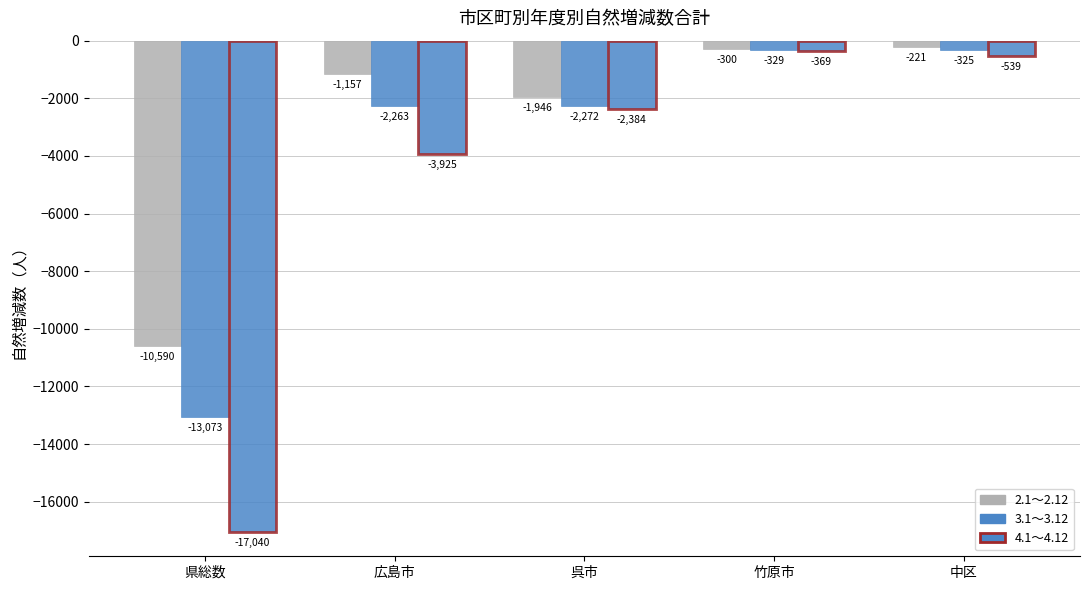

How many bars are there in each group?

3